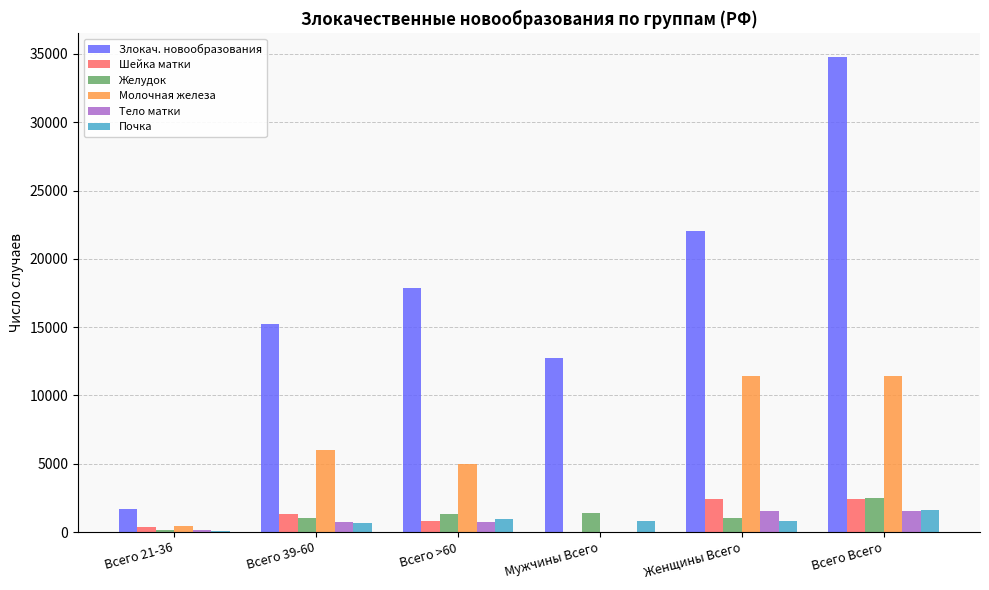

What is the sum of all Тело матки values?

4713